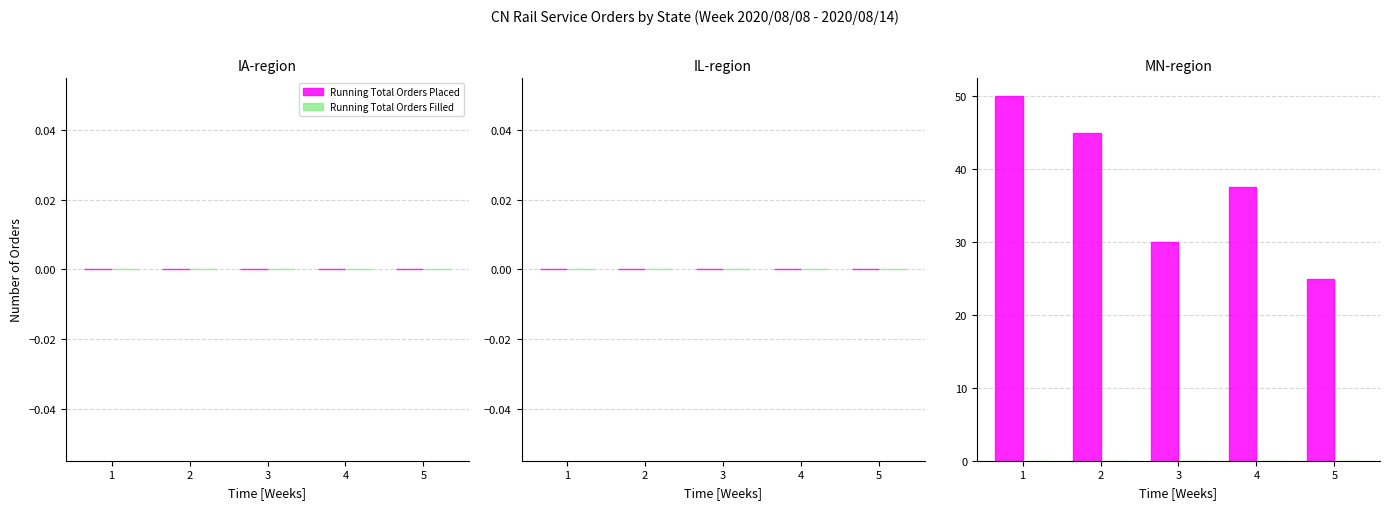

Reading left to right, list all the values displayed in this chart.

1=50.0	2=45.0	3=30.0	4=37.5	5=25.0